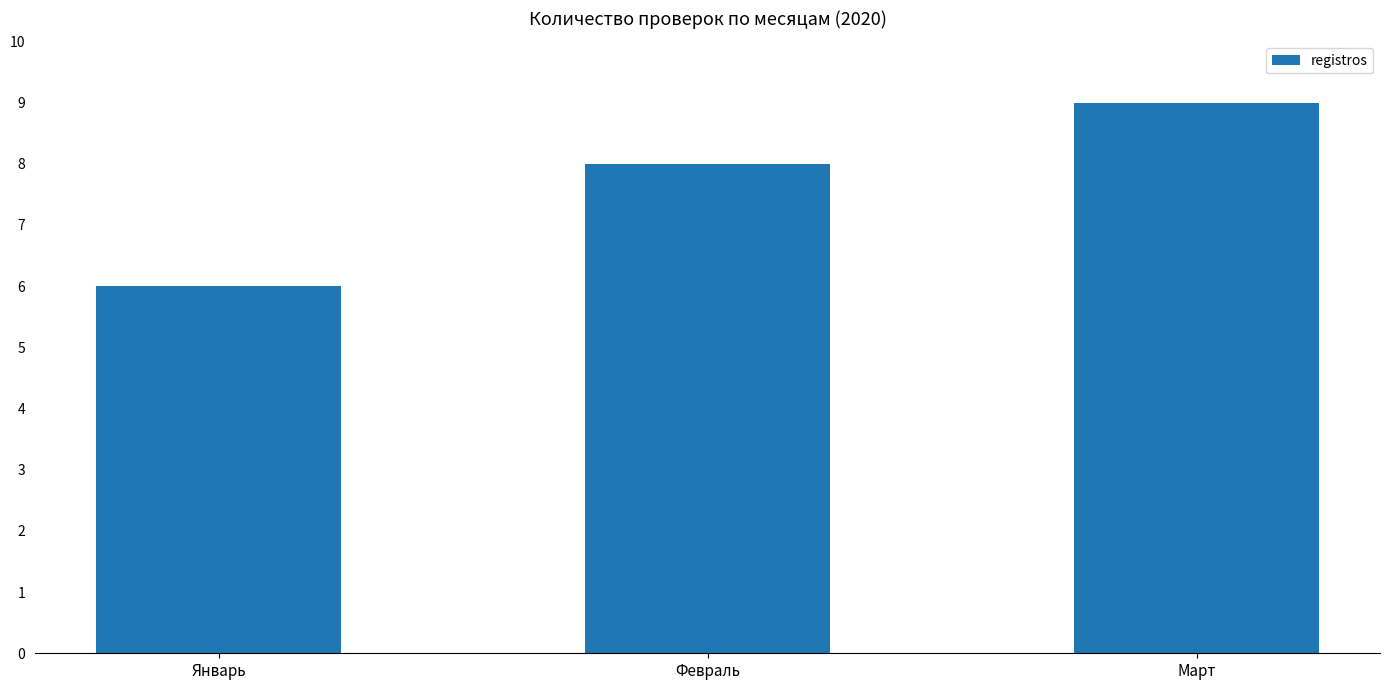

What is the approximate value at Январь?

6